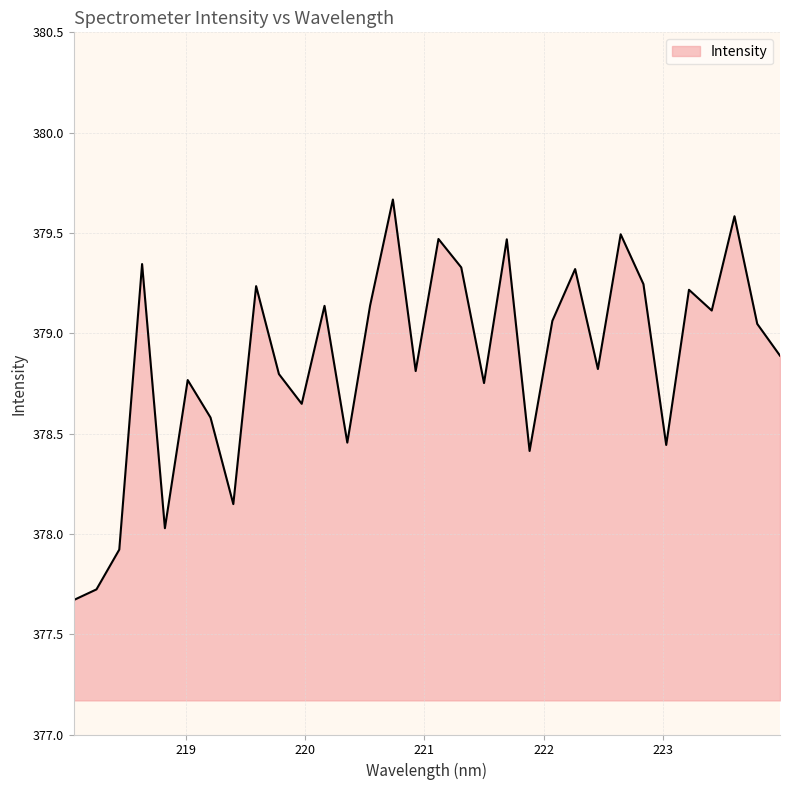

What is the smallest value displayed?

377.7